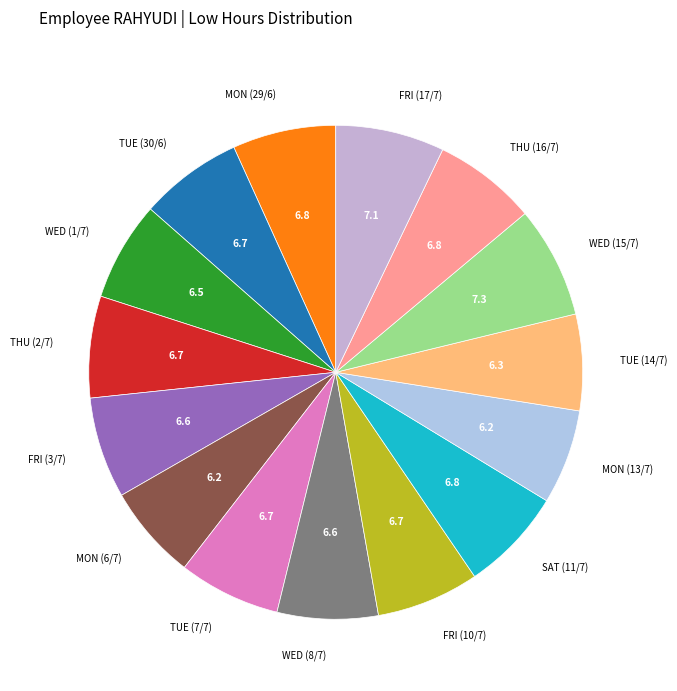

Is there a majority slice in this chart?

No